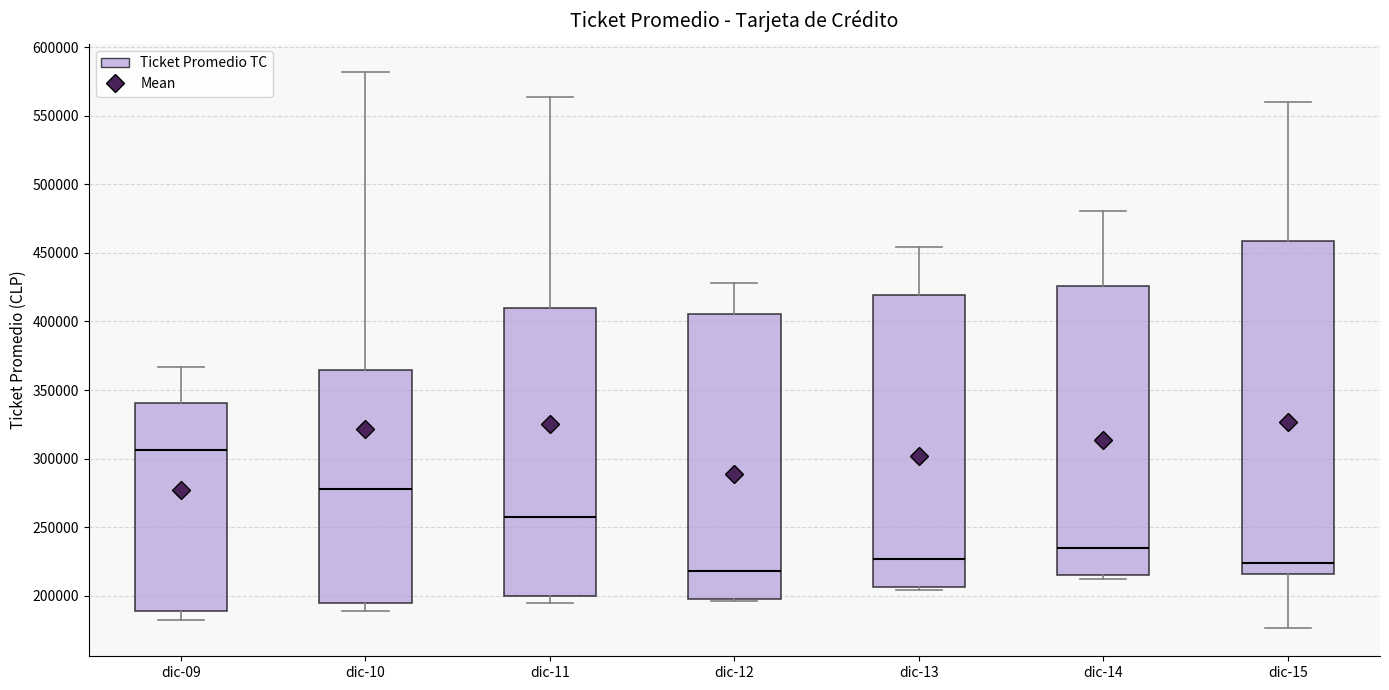

Where is the upper edge of the box for dic-15 on the y-axis? The values are not printed on the chart, so give them approximately, as read against the axis.

460000